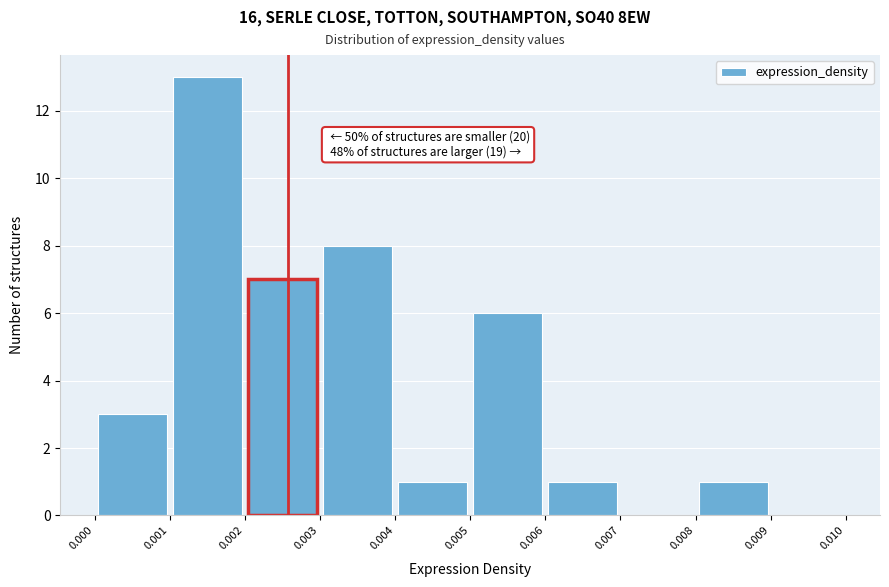

Which range on the x-axis has the tallest bar?

0.001 to 0.002